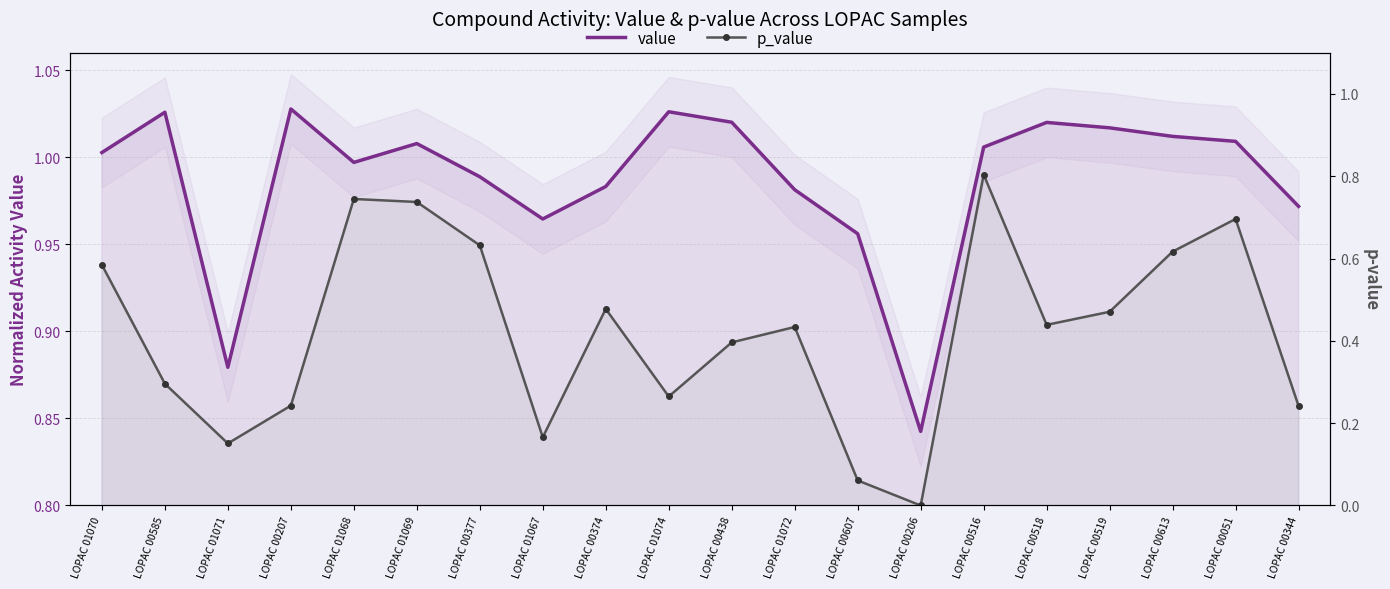

What is the average value of the value series?

1.0